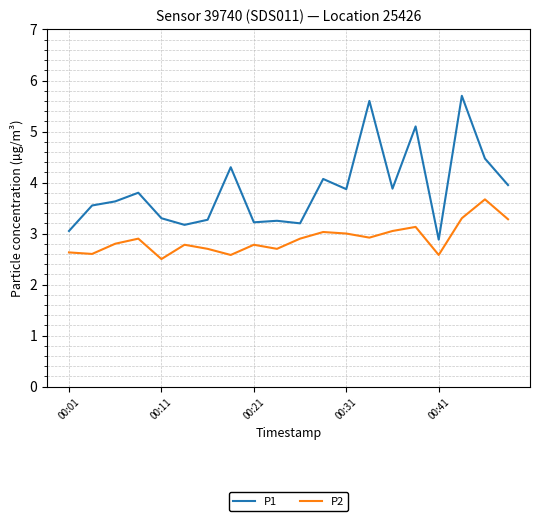

Which series has the largest range (max minus min)?

P1